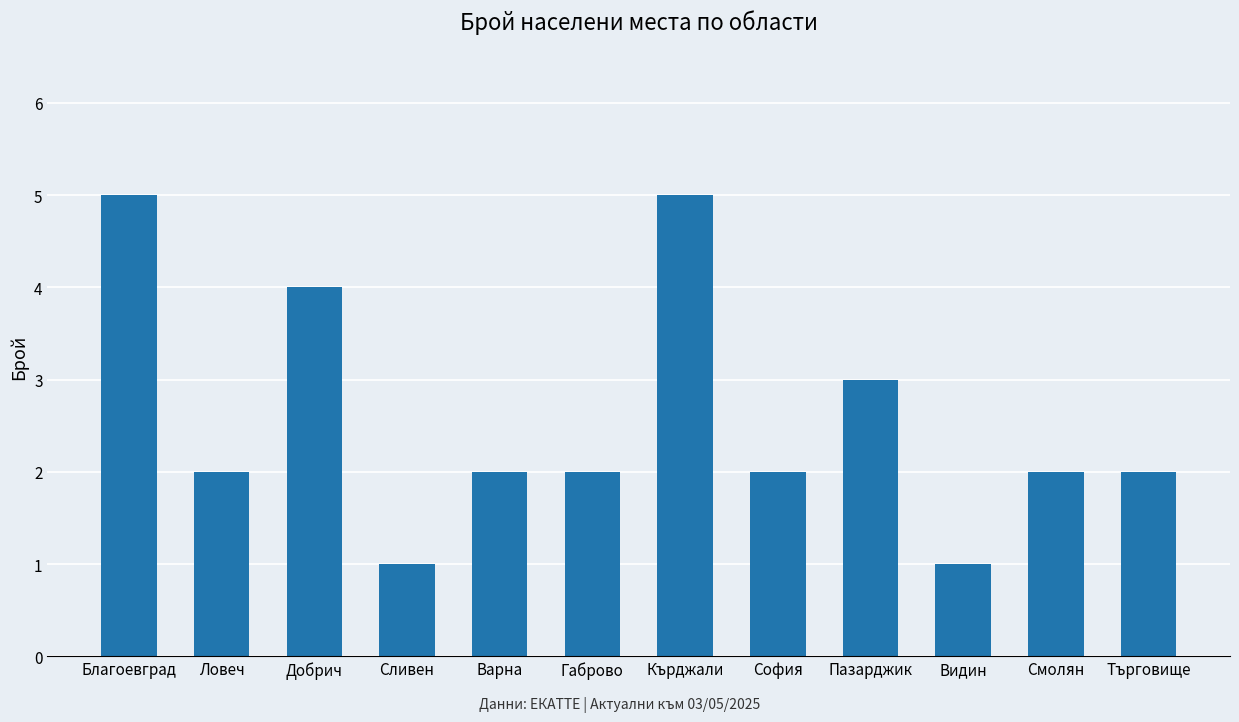

Reading right to left, list all the values displayed in this chart.

2	2	1	3	2	5	2	2	1	4	2	5